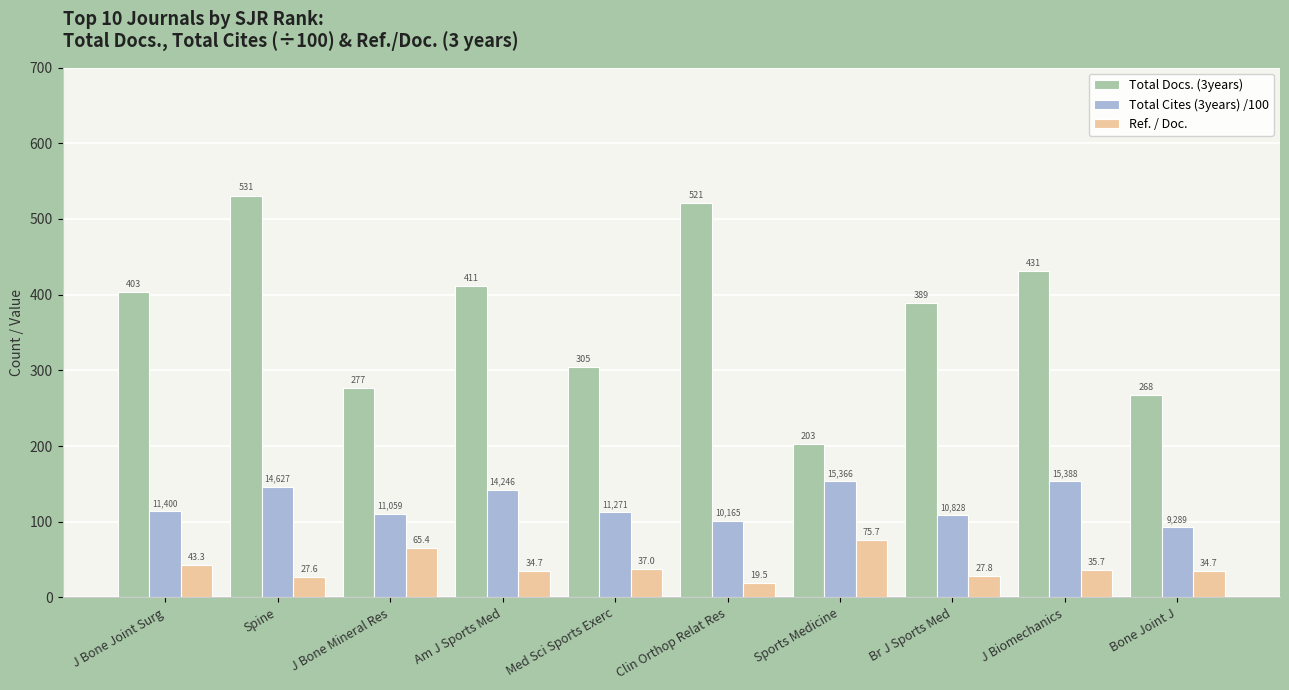

What is the minimum value for Total Docs. (3years)?

203.0